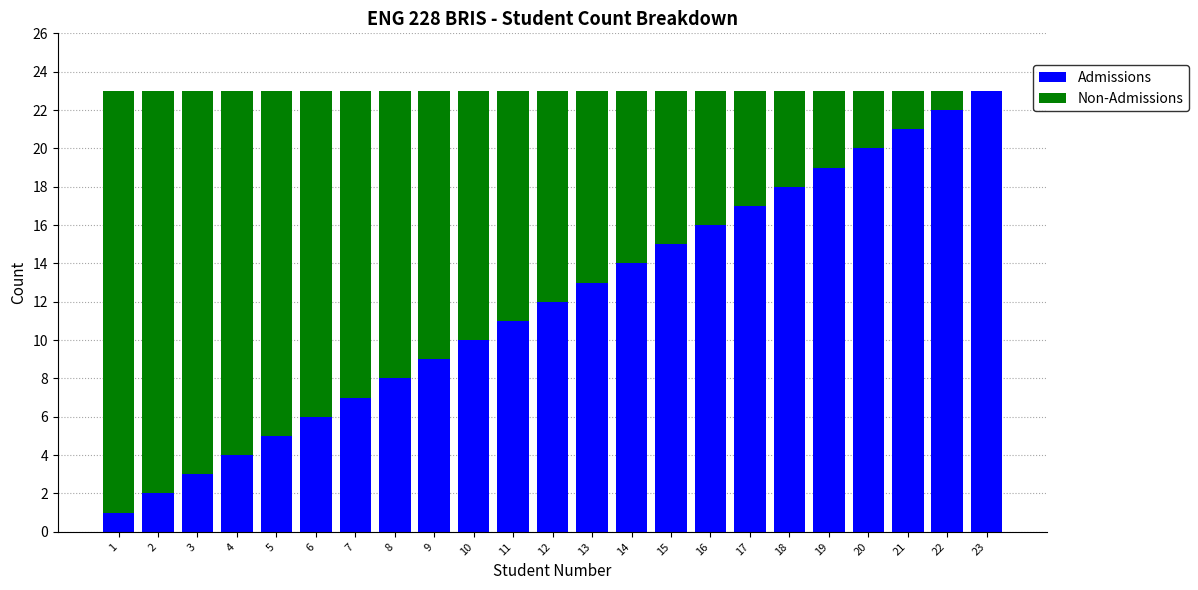

At which label does Admissions reach its peak?

23